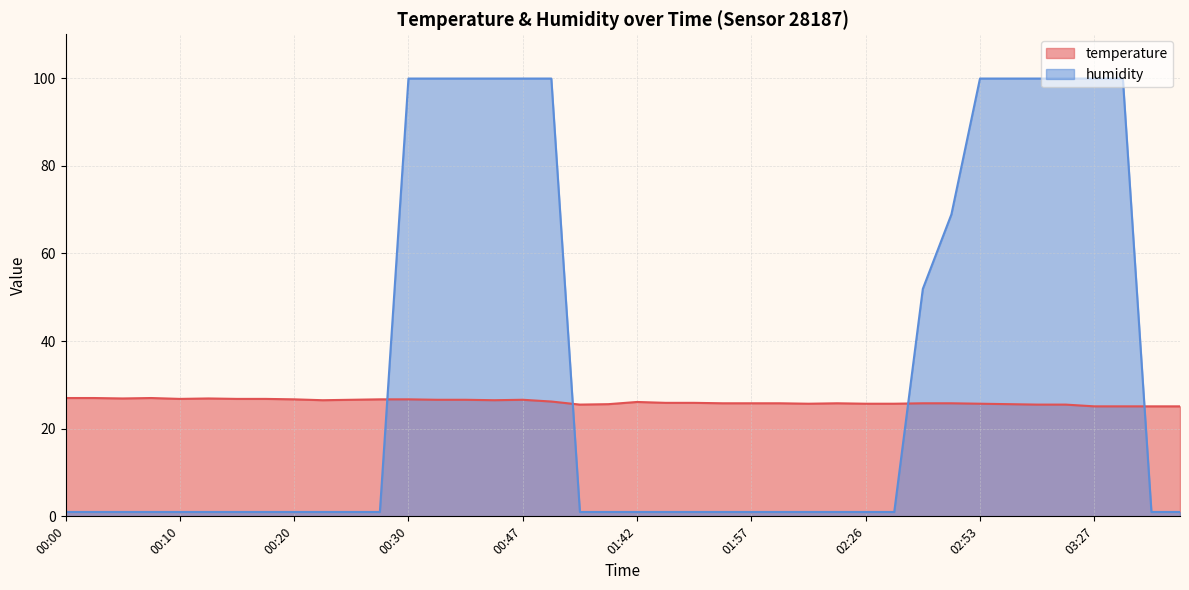

True or false: temperature and humidity intersect in this chart.

True